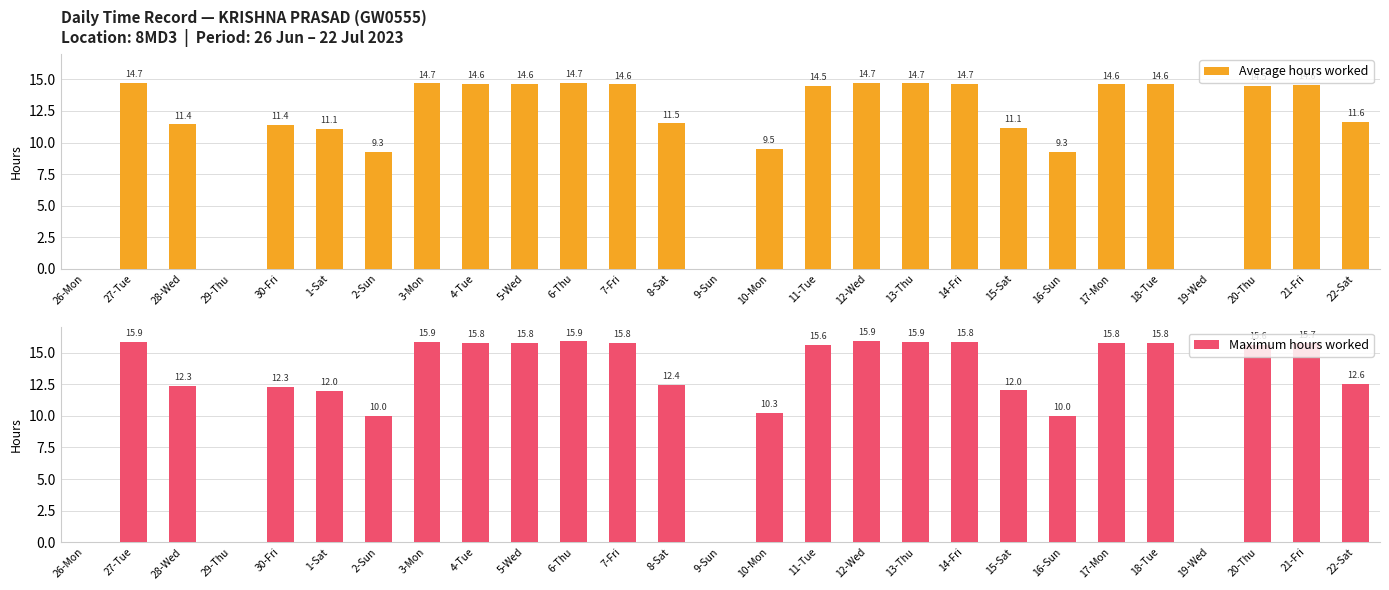

How many values in the Average hours worked series exceed 14?

14